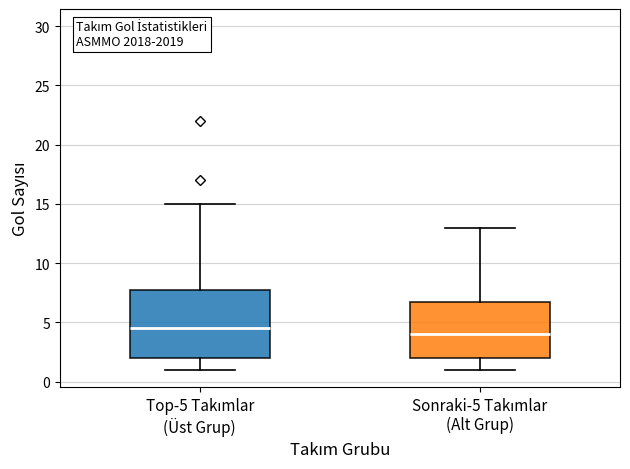

Reading left to right, transcribe this box plot: for each box, give where its median line is, the range the box spans, and where its two whiskers end, as read against the y-axis. The values are not printed on the chart, so give them approximately, as read against the axis.

Top-5 Takımlar (Üst Grup): median 4.5, box 2.0 to 8.0, whiskers 1.0 to 15.0
Sonraki-5 Takımlar (Alt Grup): median 4.0, box 2.0 to 7.0, whiskers 1.0 to 13.0